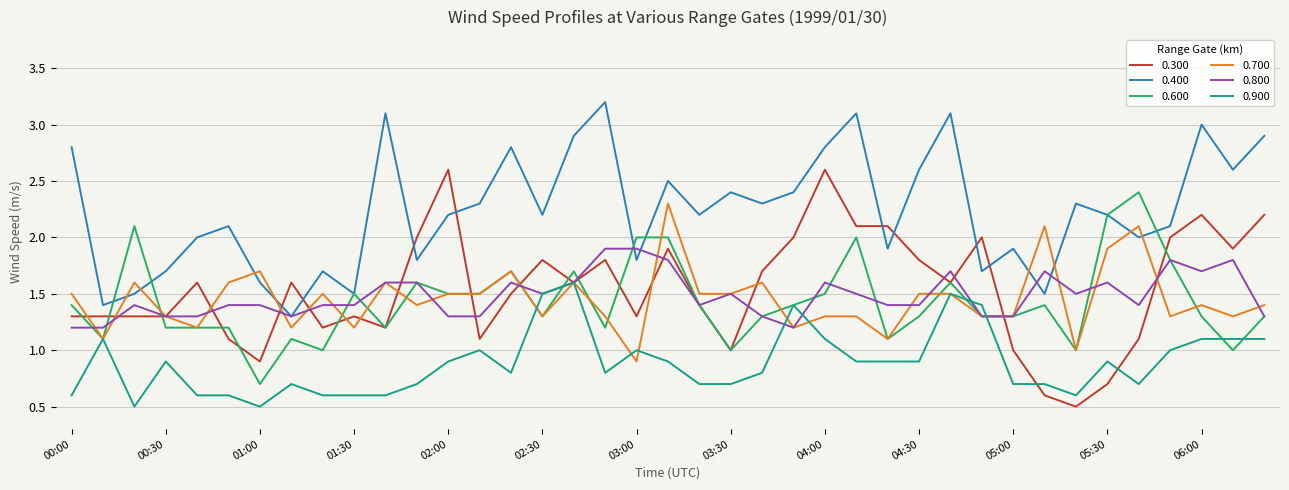

At how many categories does at least one series exceed 1?

39